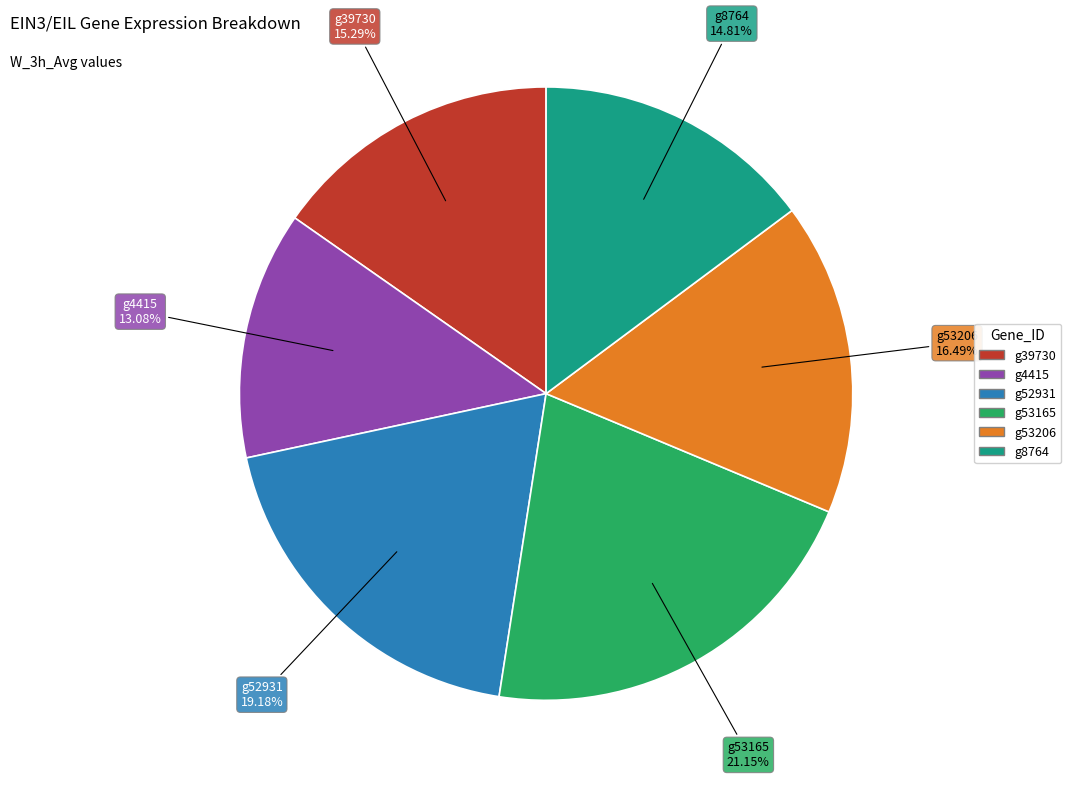

To the nearest percent, what is the combined percentage of g8764 and g53165?

36%